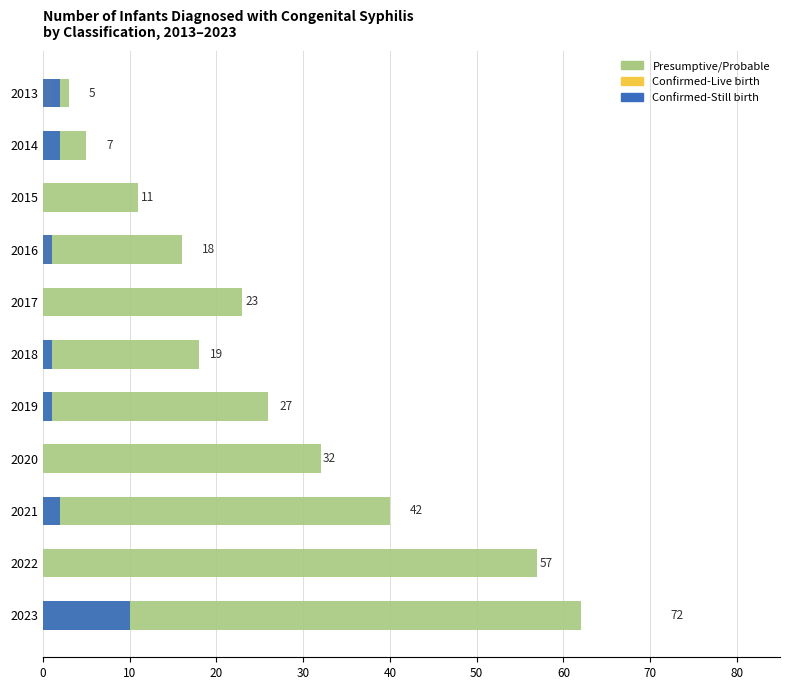

How many bars are there in each group?

3